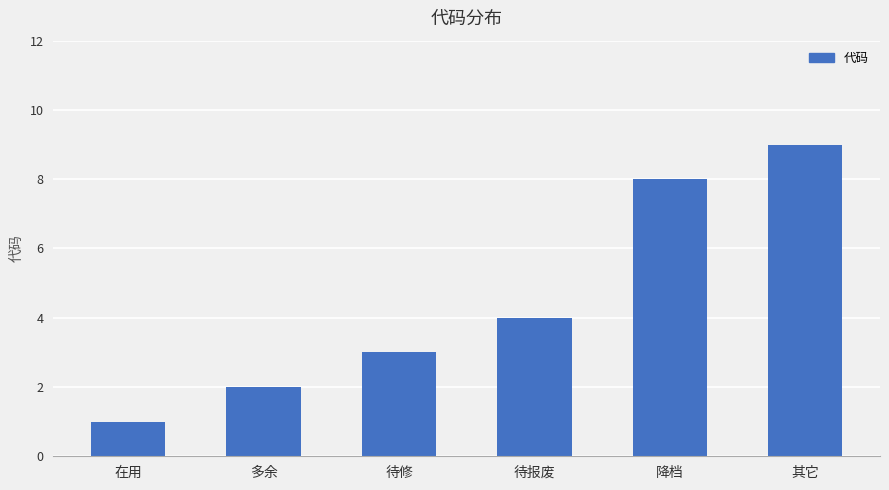

Where is the data nearest to the value 5?

待报废